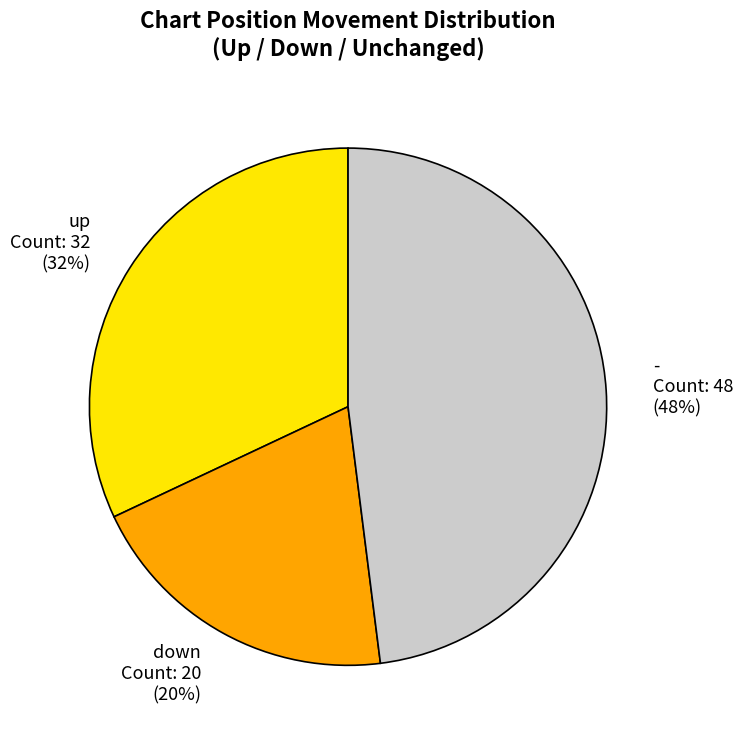

What percentage is the down slice, to the nearest percent?

20%